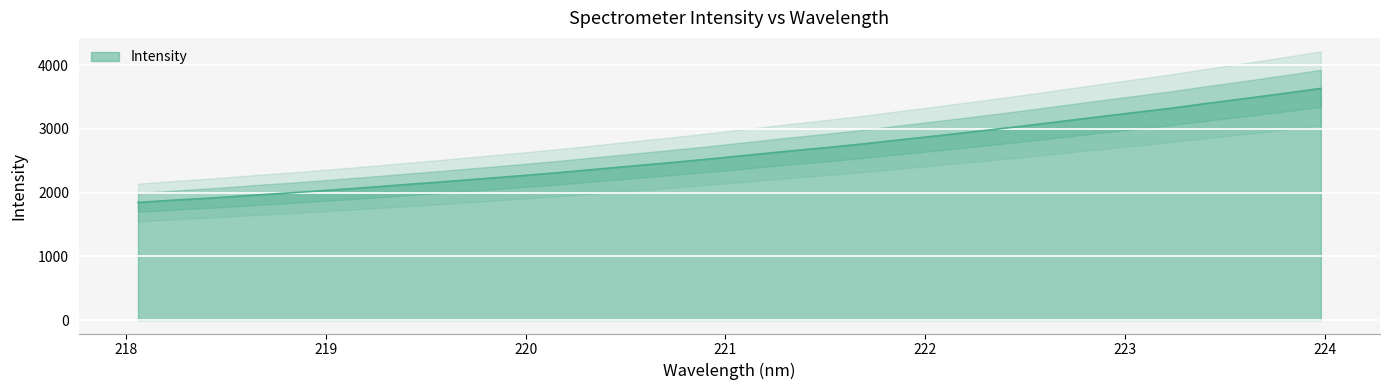

What is the difference between the values at 222.6447 and 220.1623?

790.2